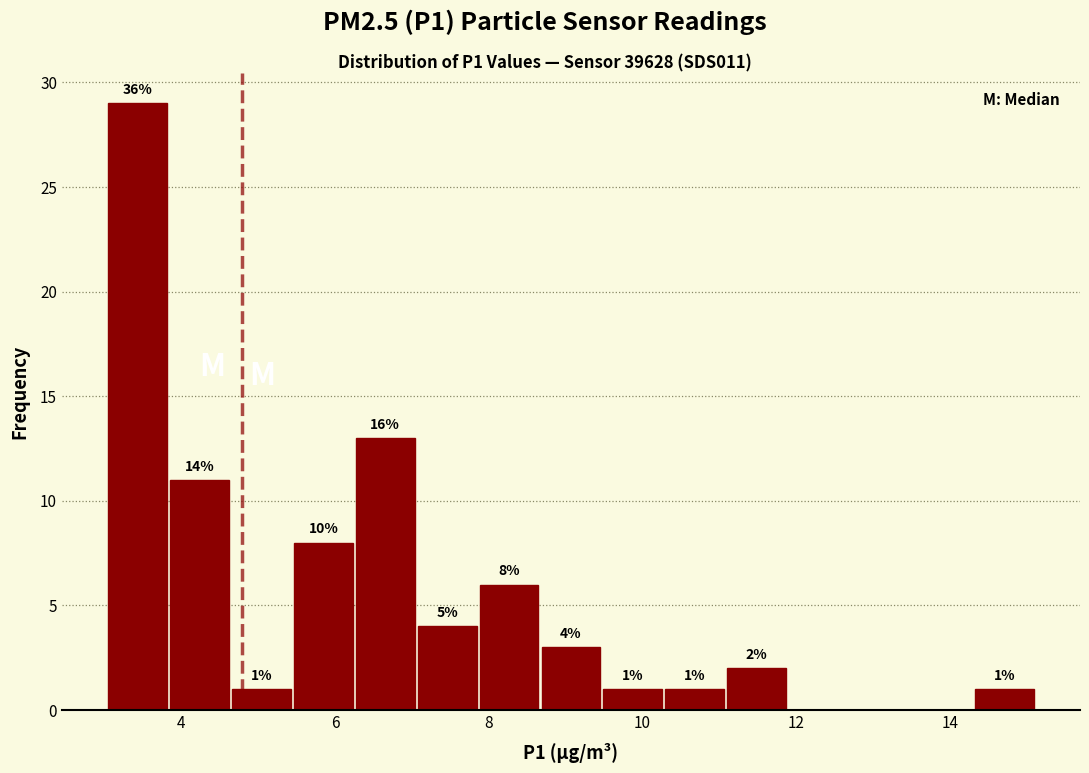

Over which range of the x-axis is the bar tallest?

3.0 to 3.8